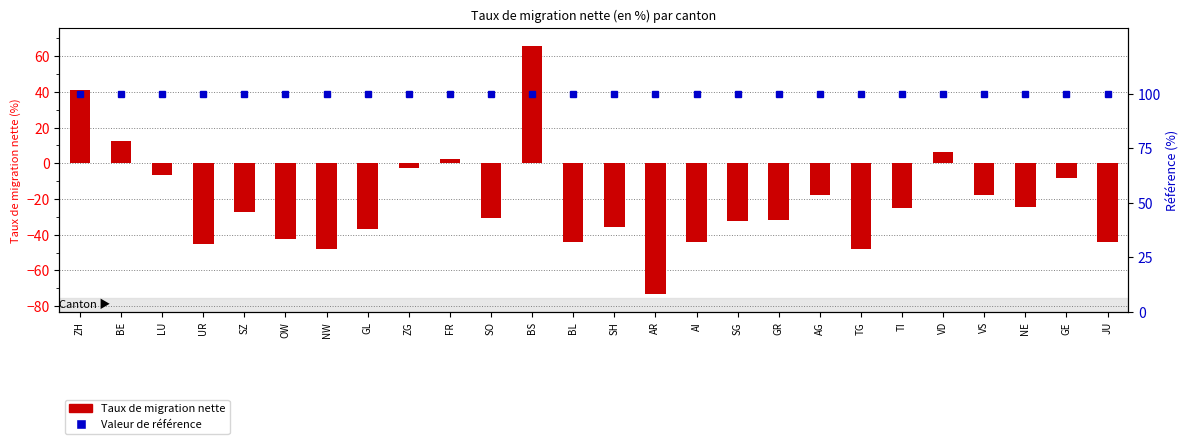

What is the spread (max minus min) of values at BS?

34.2